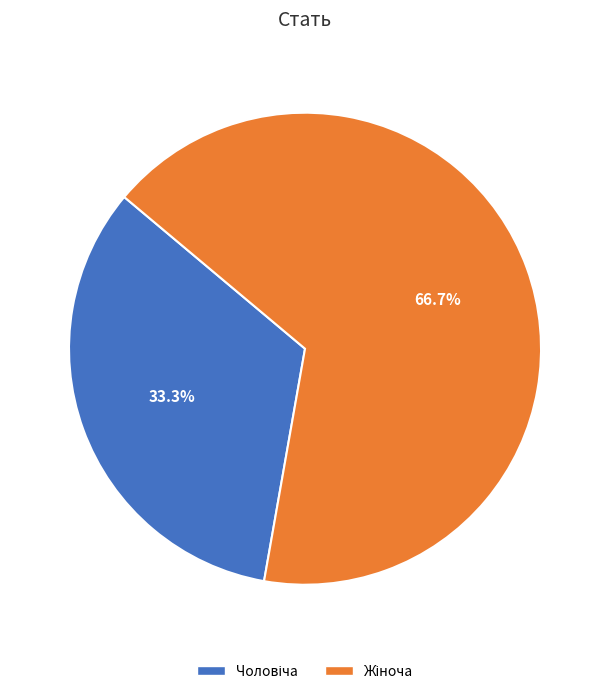

Does any single category account for the majority?

Yes